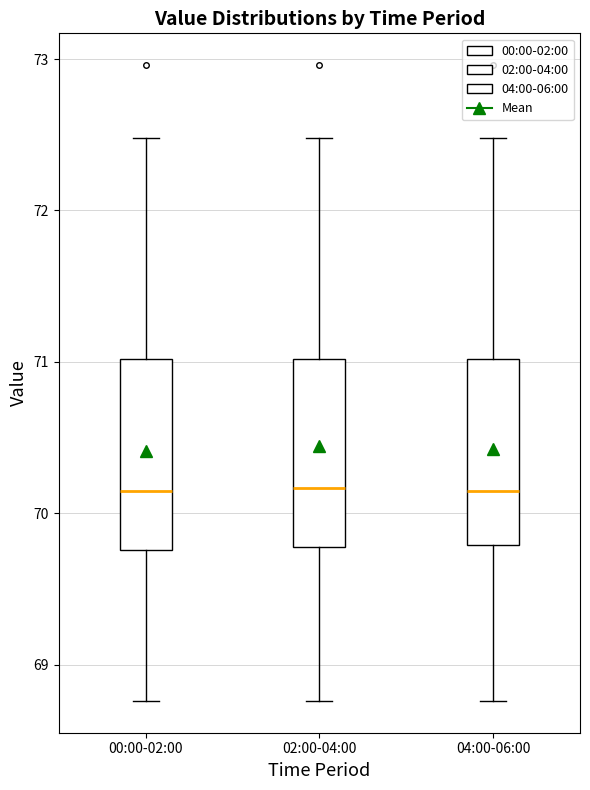

Reading left to right, read every box against the y-axis: the position of its median line, the range the box covers, and the ends of its whiskers. The values are not printed on the chart, so give them approximately, as read against the axis.

00:00-02:00: median 70.2, box 69.8 to 71.0, whiskers 68.8 to 72.5
02:00-04:00: median 70.2, box 69.8 to 71.0, whiskers 68.8 to 72.5
04:00-06:00: median 70.2, box 69.8 to 71.0, whiskers 68.8 to 72.5